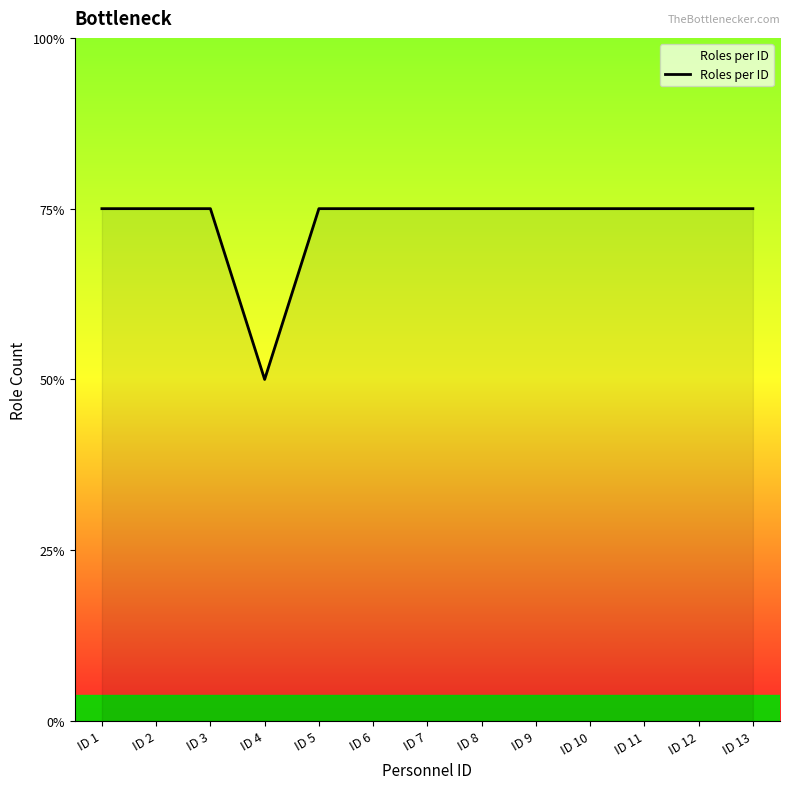

Does the chart display data point markers on the line(s)?

No